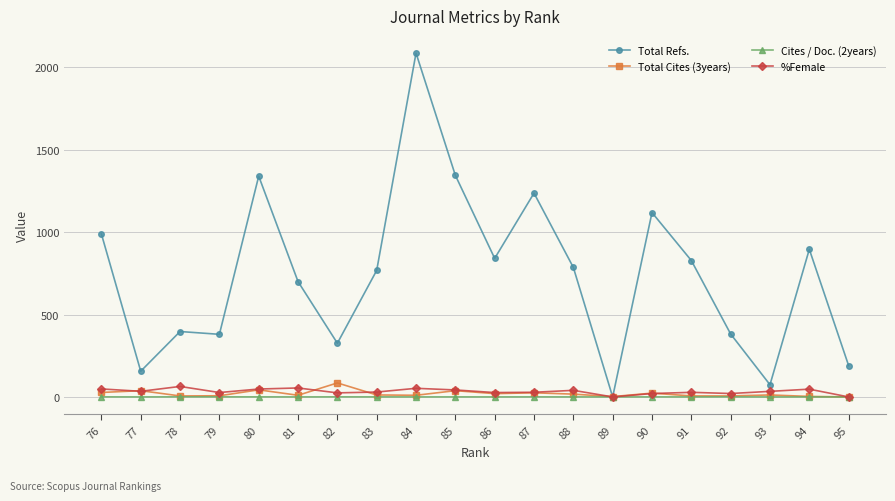

Which category has the highest value across all series?

84